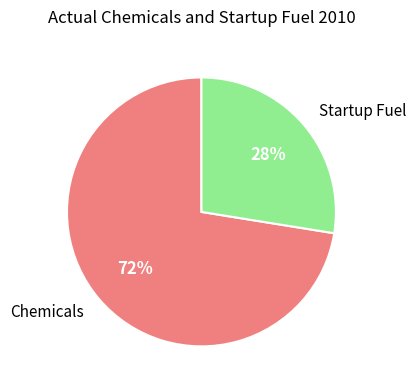

Which slice is the largest?

Chemicals